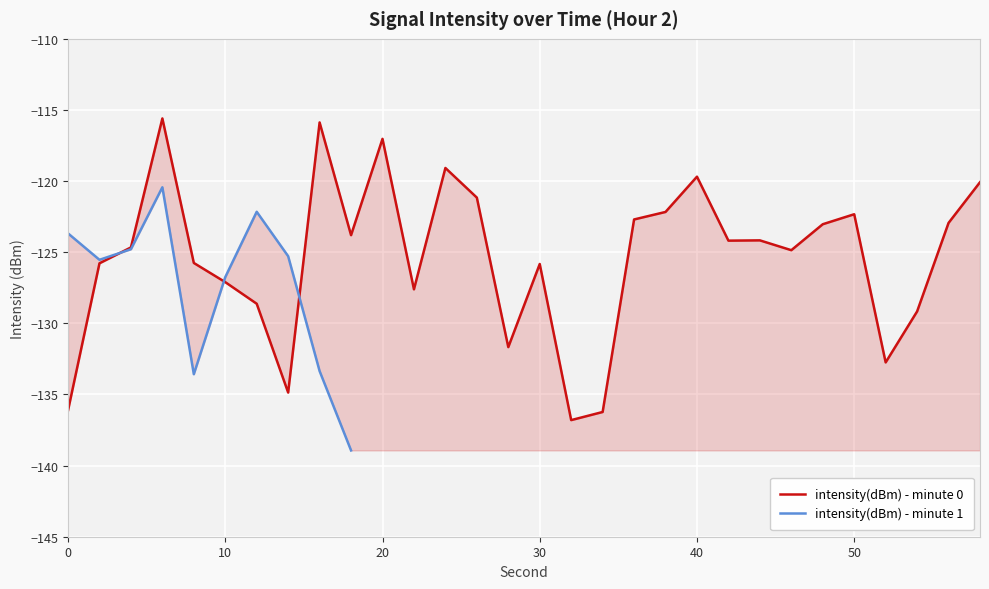

What is the value of the 20th point from the left?

-122.2